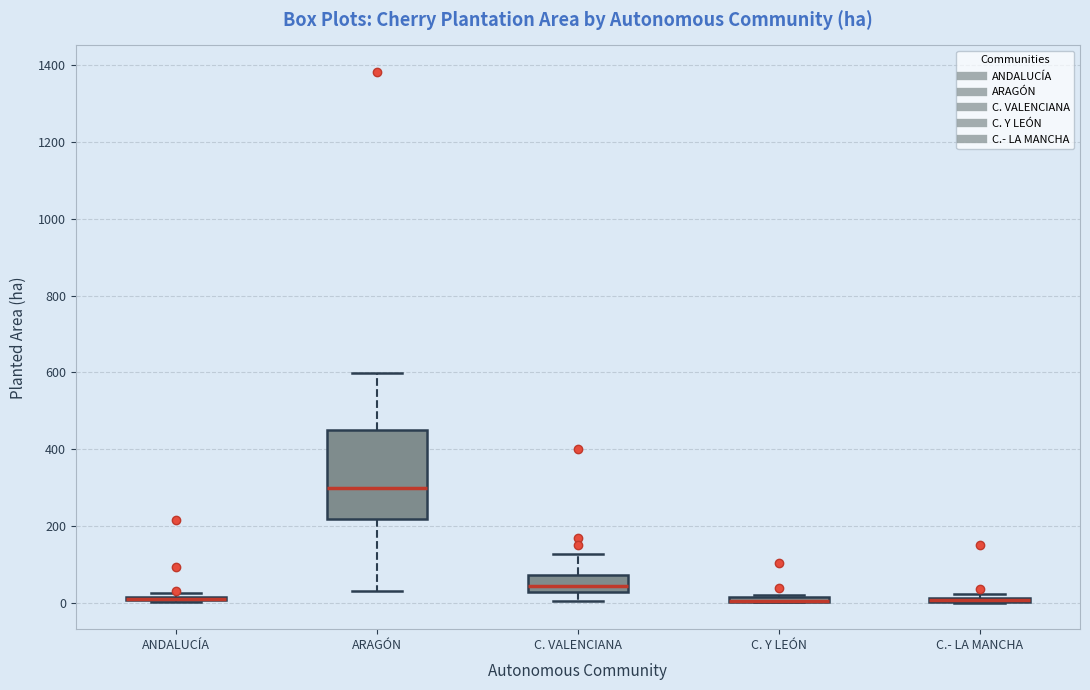

Comparing the boxes themselves (not the whiskers), which one is the tallest?

ARAGÓN